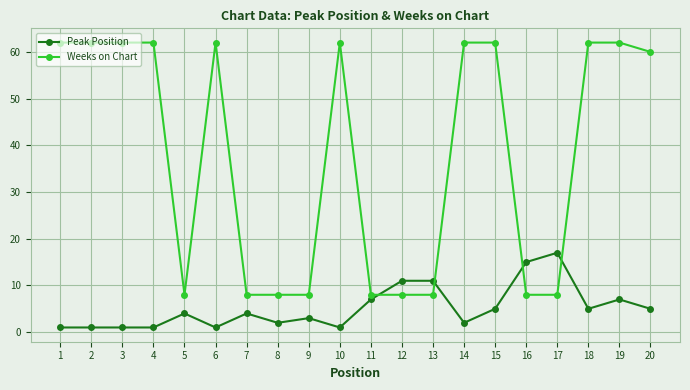

True or false: Peak Position has more than 0 interior local peaks.

True